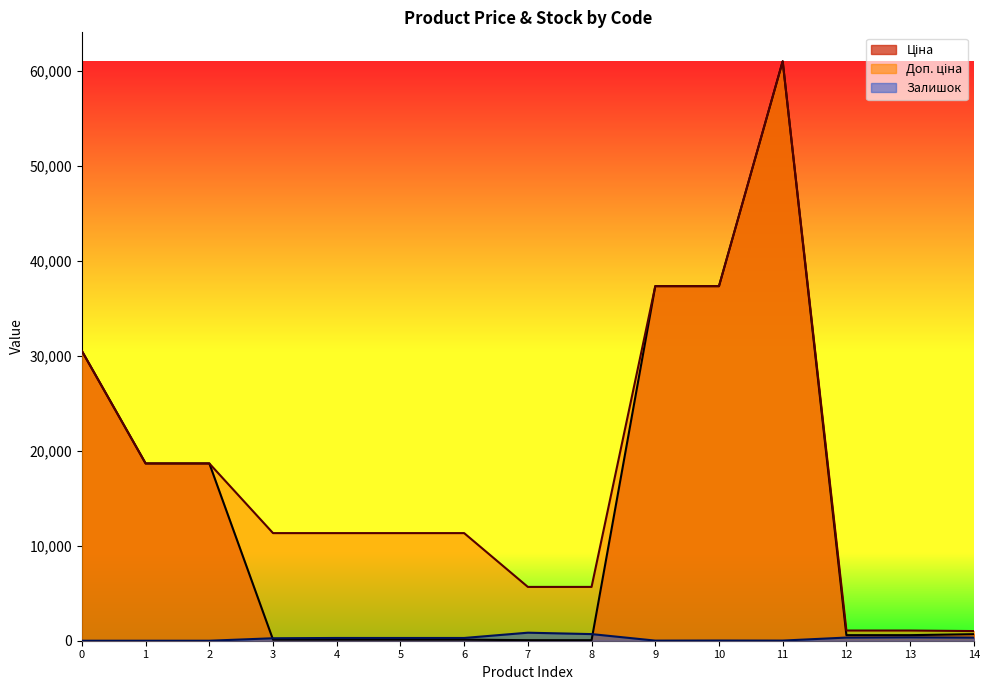

Reading right to left, what are all the values shown in this chart?

Ціна: 689.1	586.0	586.0	61024.7	37343.0	37343.0	56.7	56.7	113.3	113.3	113.3	113.3	18671.5	18671.5	30512.3
Доп. ціна: 1017.8	1074.5	1074.5	61024.7	37343.0	37343.0	5667.0	5667.0	11334.0	11334.0	11334.0	11334.0	18671.5	18671.5	30512.3
Залишок: 330.0	359.0	333.0	15.0	22.0	12.0	698.0	845.0	290.0	289.0	290.0	260.0	0.0	0.0	0.0